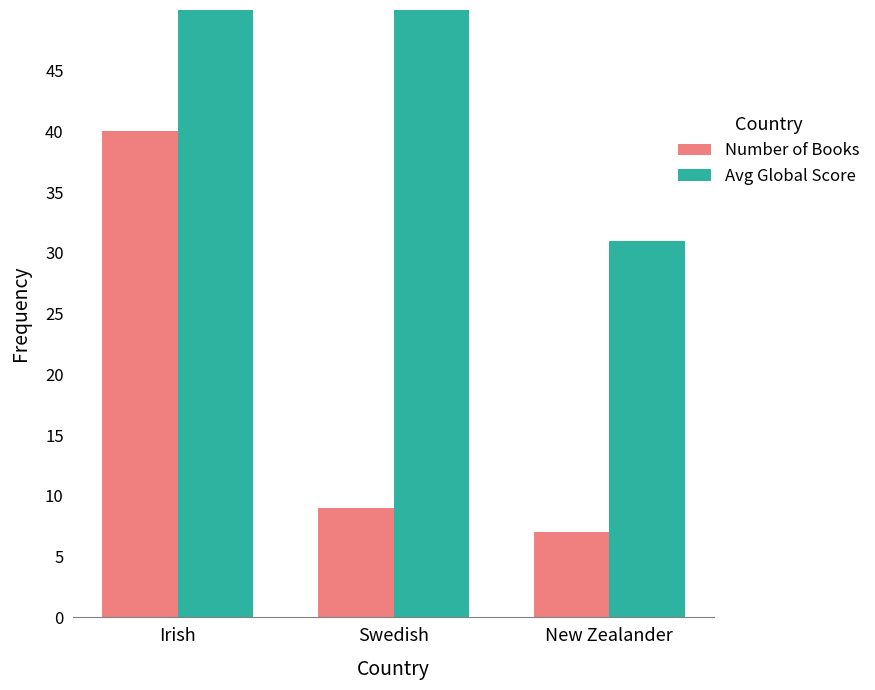

What is the average value of the Avg Global Score series?

56